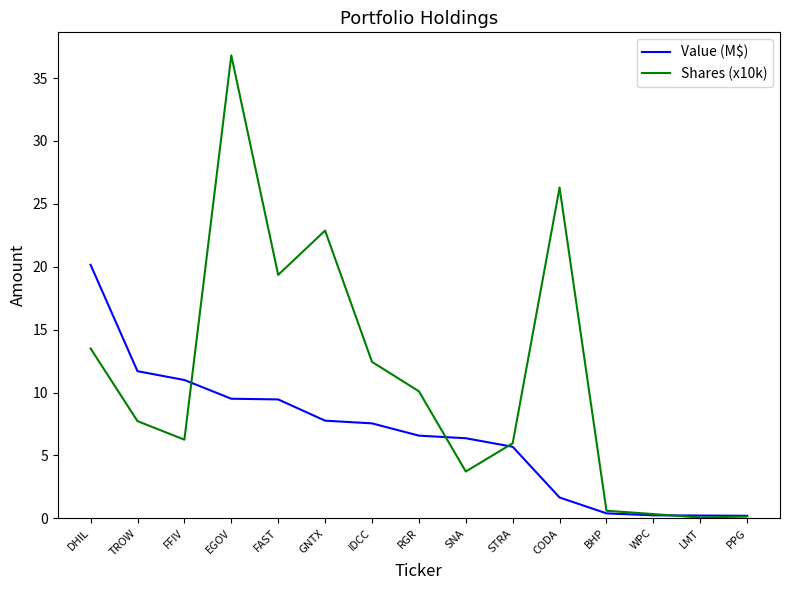

Which series has the largest total across all categories?

Shares (x10k)